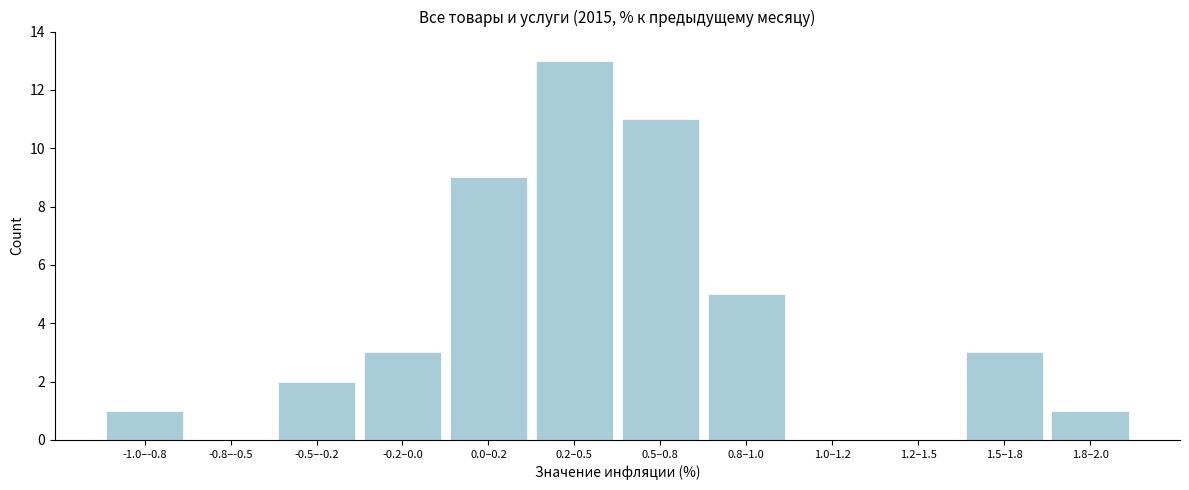

Reading left to right, what are all the values shown in this chart?

-1.0–-0.8=1	-0.8–-0.5=0	-0.5–-0.2=2	-0.2–0.0=3	0.0–0.2=9	0.2–0.5=13	0.5–0.8=11	0.8–1.0=5	1.0–1.2=0	1.2–1.5=0	1.5–1.8=3	1.8–2.0=1